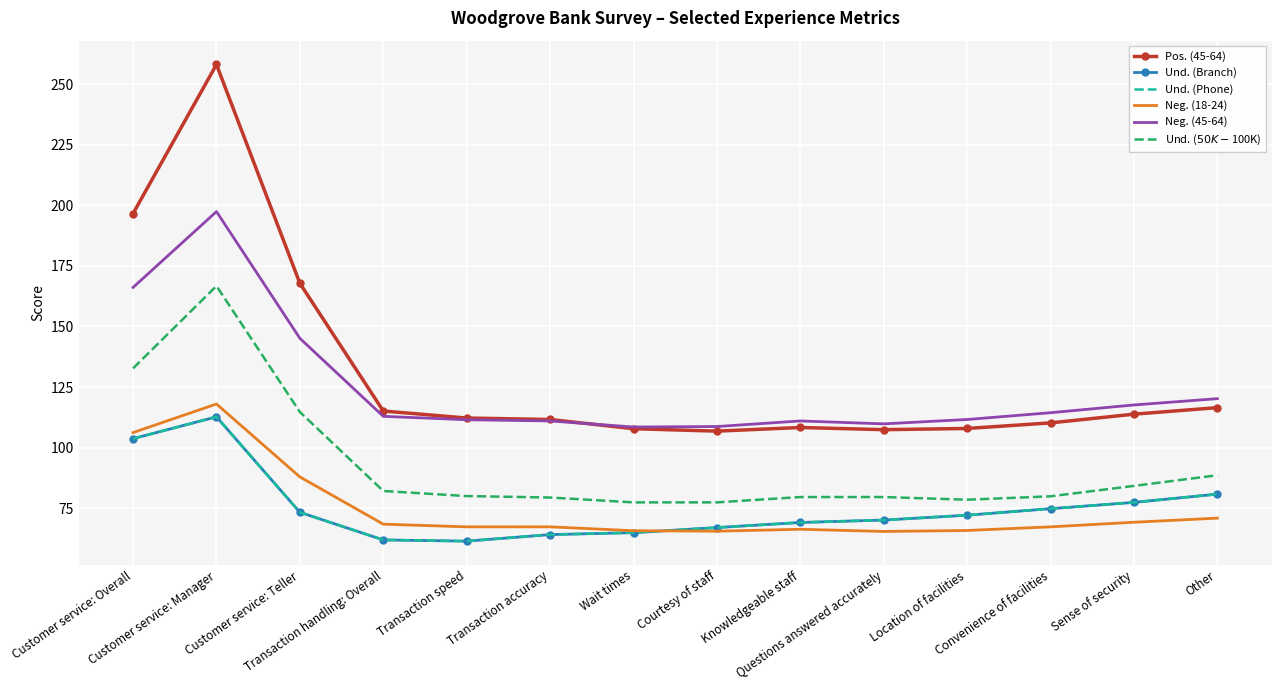

How many values in the Und. ($50K-$100K) series exceed 80?

6